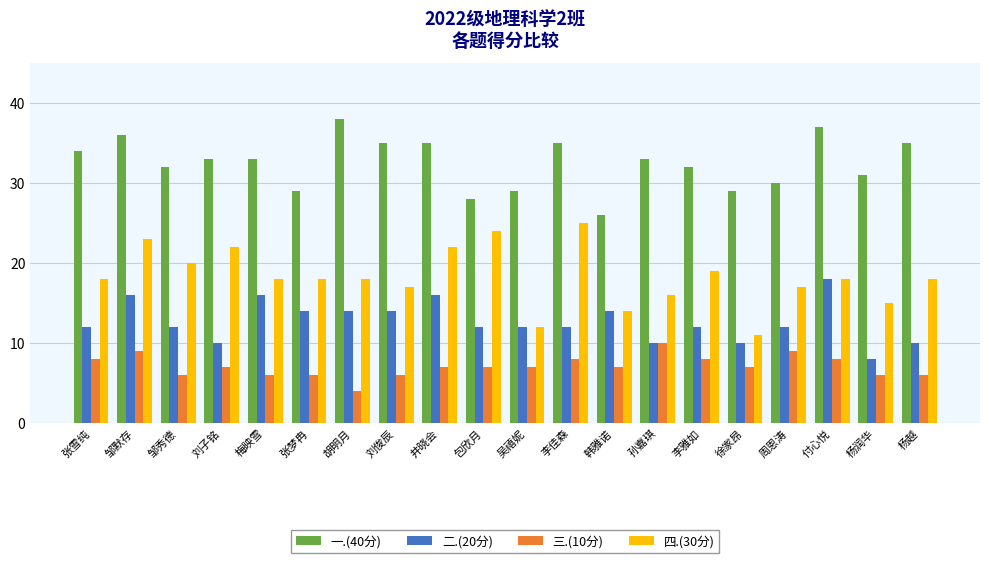

Reading left to right, what are all the values shown in this chart?

一.(40分): 张雪纯=34	邹默存=36	邹秀德=32	刘子铭=33	梅映雪=33	张梦冉=29	胡明月=38	刘俊辰=35	井晓会=35	包欣月=28	吴禧妮=29	李佳森=35	韩雅诺=26	孙嘉琪=33	李雅如=32	徐家昂=29	周恩涛=30	付心悦=37	杨润华=31	杨越=35
二.(20分): 张雪纯=12	邹默存=16	邹秀德=12	刘子铭=10	梅映雪=16	张梦冉=14	胡明月=14	刘俊辰=14	井晓会=16	包欣月=12	吴禧妮=12	李佳森=12	韩雅诺=14	孙嘉琪=10	李雅如=12	徐家昂=10	周恩涛=12	付心悦=18	杨润华=8	杨越=10
三.(10分): 张雪纯=8	邹默存=9	邹秀德=6	刘子铭=7	梅映雪=6	张梦冉=6	胡明月=4	刘俊辰=6	井晓会=7	包欣月=7	吴禧妮=7	李佳森=8	韩雅诺=7	孙嘉琪=10	李雅如=8	徐家昂=7	周恩涛=9	付心悦=8	杨润华=6	杨越=6
四.(30分): 张雪纯=18	邹默存=23	邹秀德=20	刘子铭=22	梅映雪=18	张梦冉=18	胡明月=18	刘俊辰=17	井晓会=22	包欣月=24	吴禧妮=12	李佳森=25	韩雅诺=14	孙嘉琪=16	李雅如=19	徐家昂=11	周恩涛=17	付心悦=18	杨润华=15	杨越=18